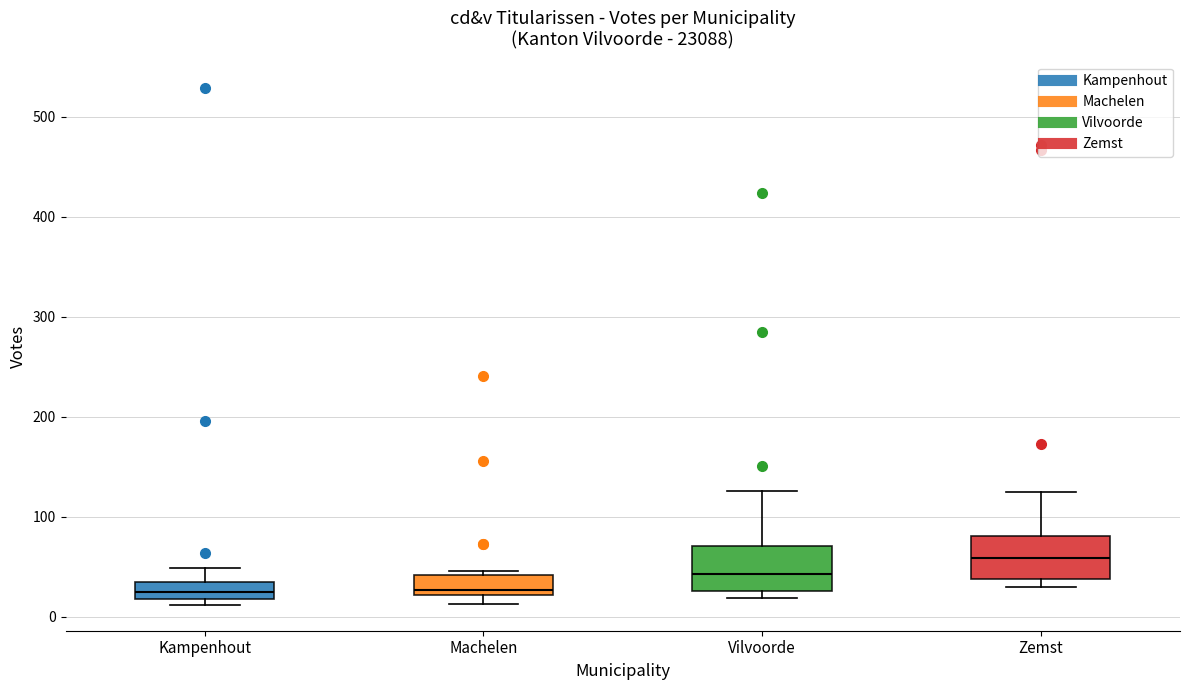

Reading left to right, read every box against the y-axis: the position of its median line, the range the box covers, and the ends of its whiskers. The values are not printed on the chart, so give them approximately, as read against the axis.

Kampenhout: median 30, box 20 to 40, whiskers 10 to 50
Machelen: median 30, box 20 to 40, whiskers 10 to 50
Vilvoorde: median 40, box 30 to 70, whiskers 20 to 130
Zemst: median 60, box 40 to 80, whiskers 30 to 130